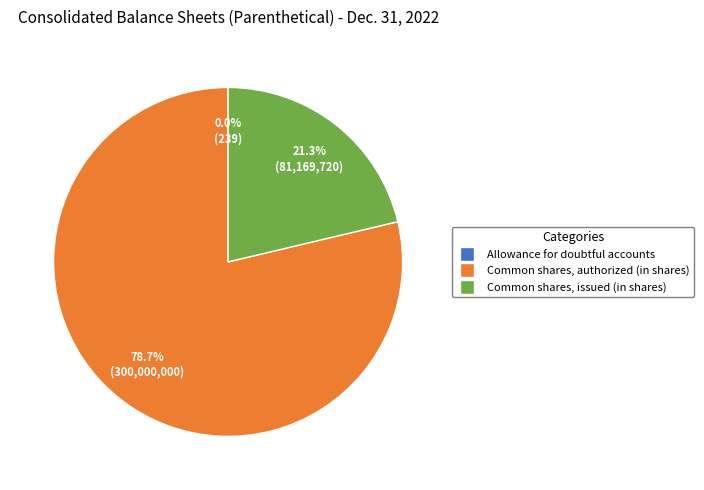

Which has a higher value, Common shares, authorized (in shares) or Common shares, issued (in shares)?

Common shares, authorized (in shares)